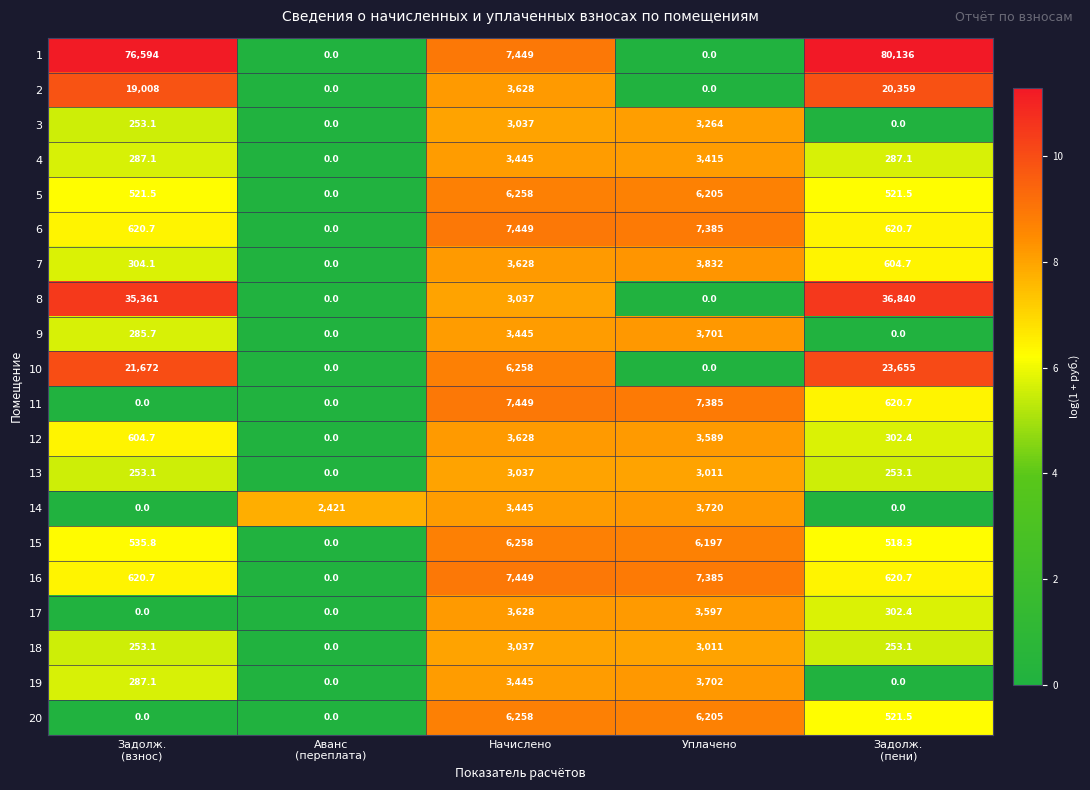

What value does the 10 series have at Начислено?

6258.0